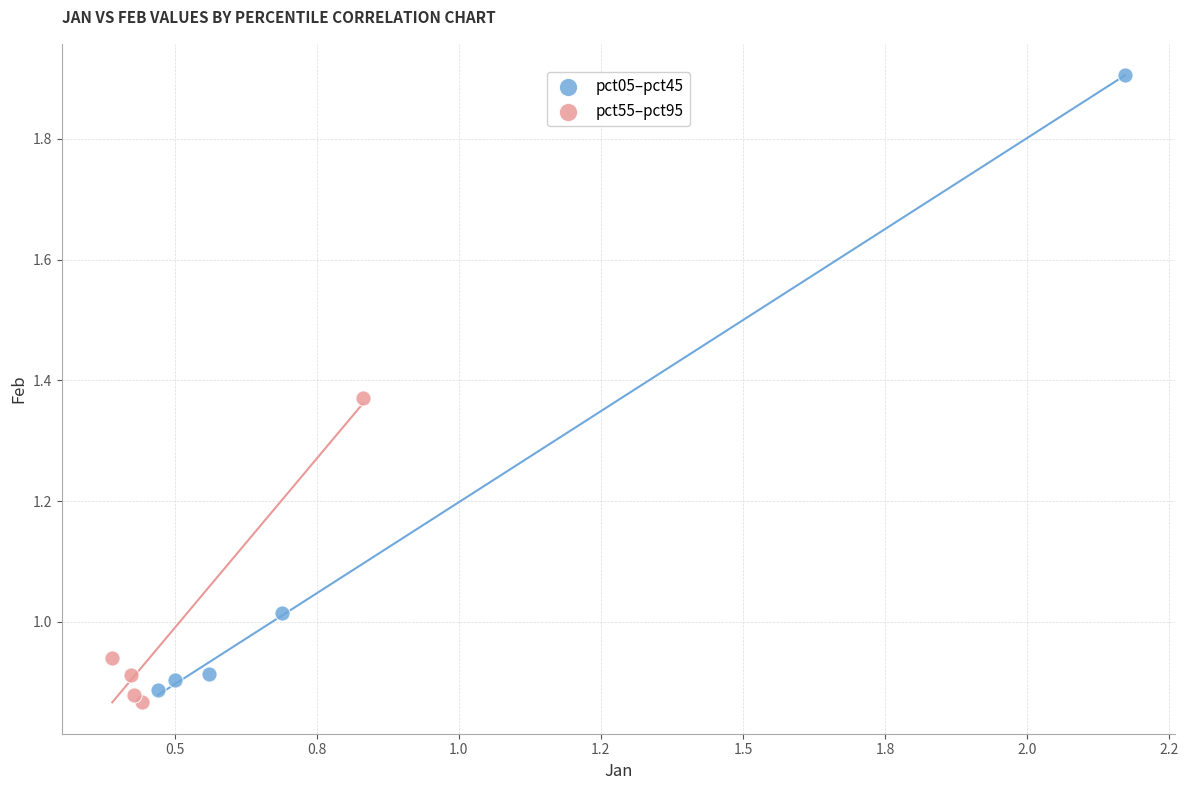

Which series has the largest Y range (max minus min)?

pct05–pct45